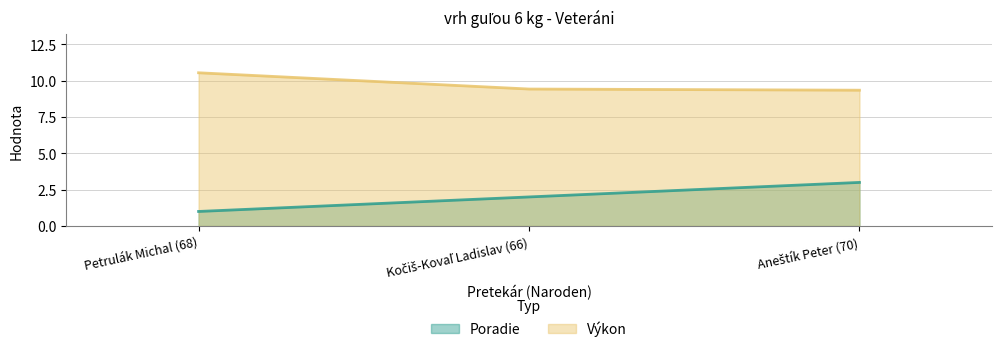

The Výkon series shows 9.3 at Aneštík Peter (70). True or false?

True